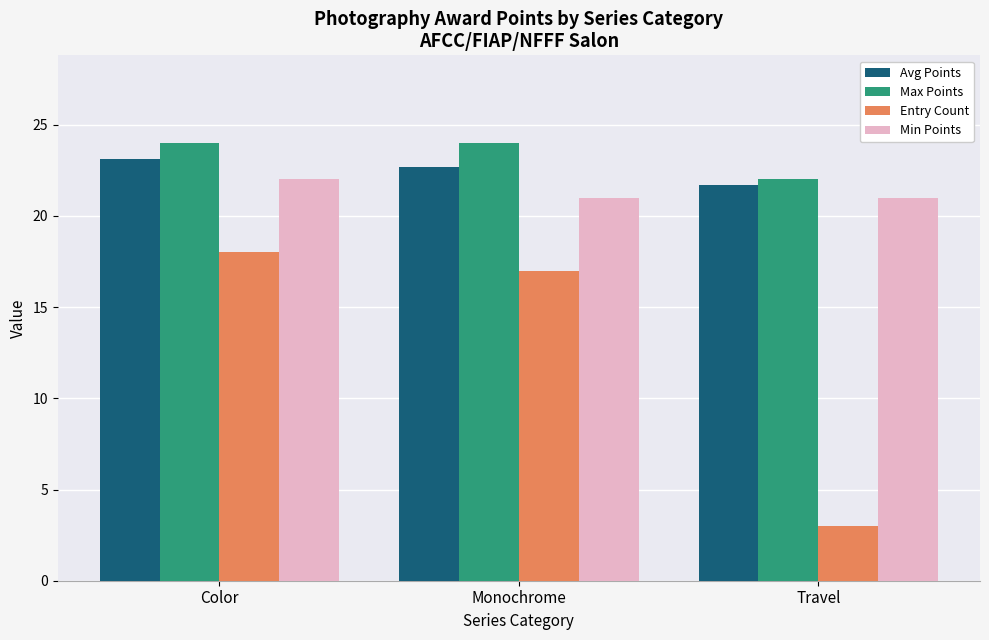

Which category has the lowest value in the Avg Points series?

Travel